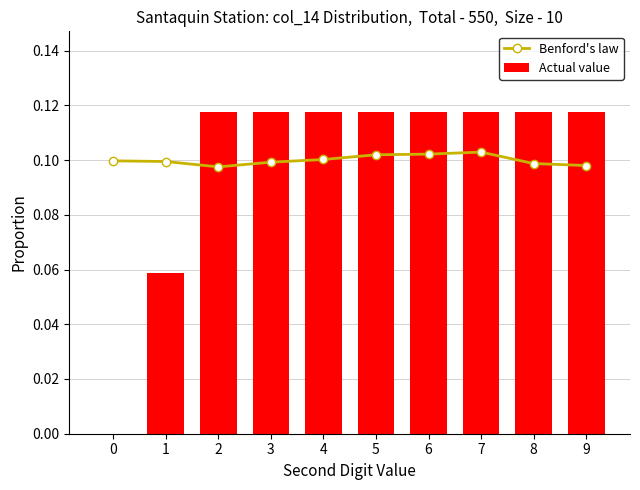

The Benford's law series shows 0.1 at 3. True or false?

True